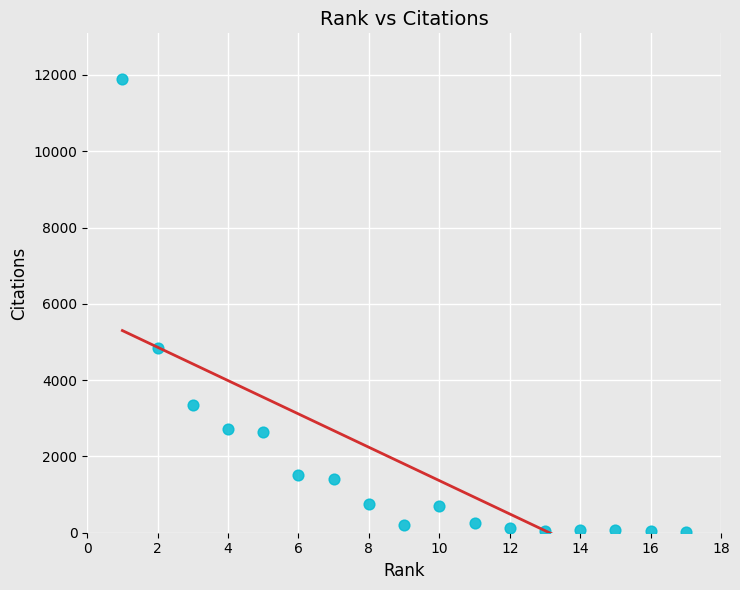

What is the range of Y values (max minus min)?

11878